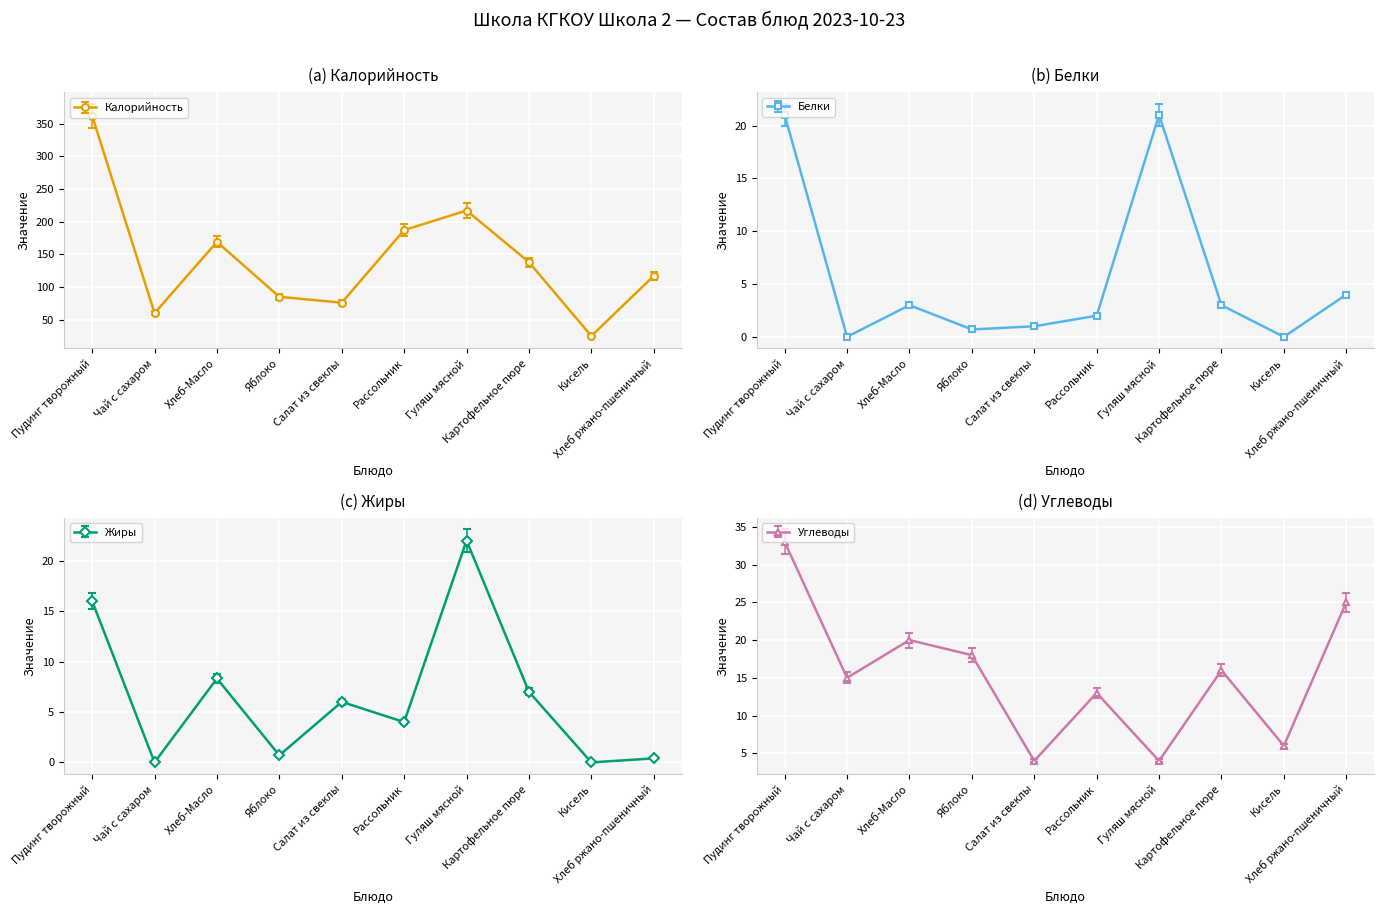

What is the minimum value for Калорийность?

25